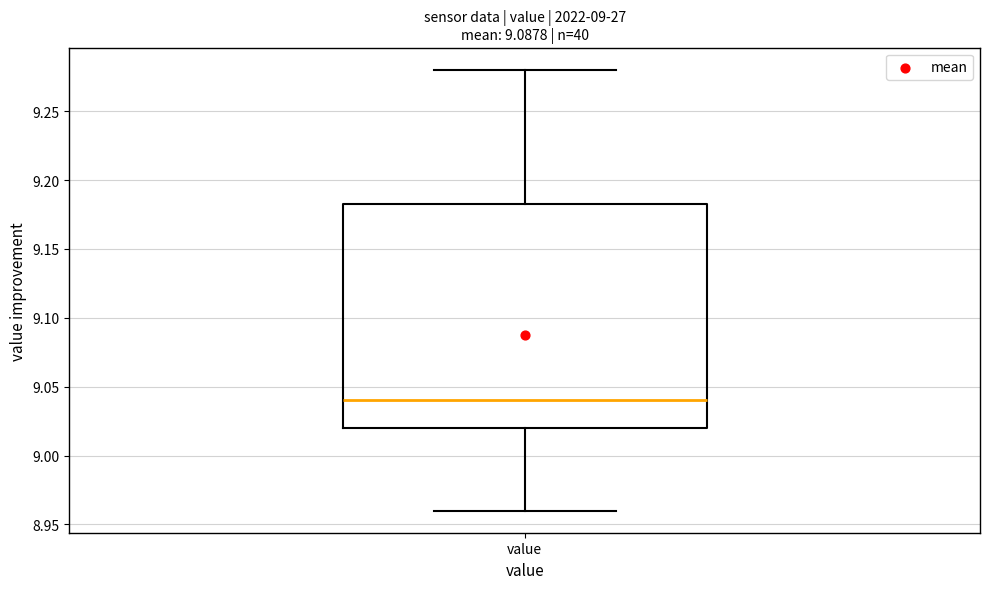

Where does the lower whisker of the box for value end on the y-axis? The values are not printed on the chart, so give them approximately, as read against the axis.

8.960